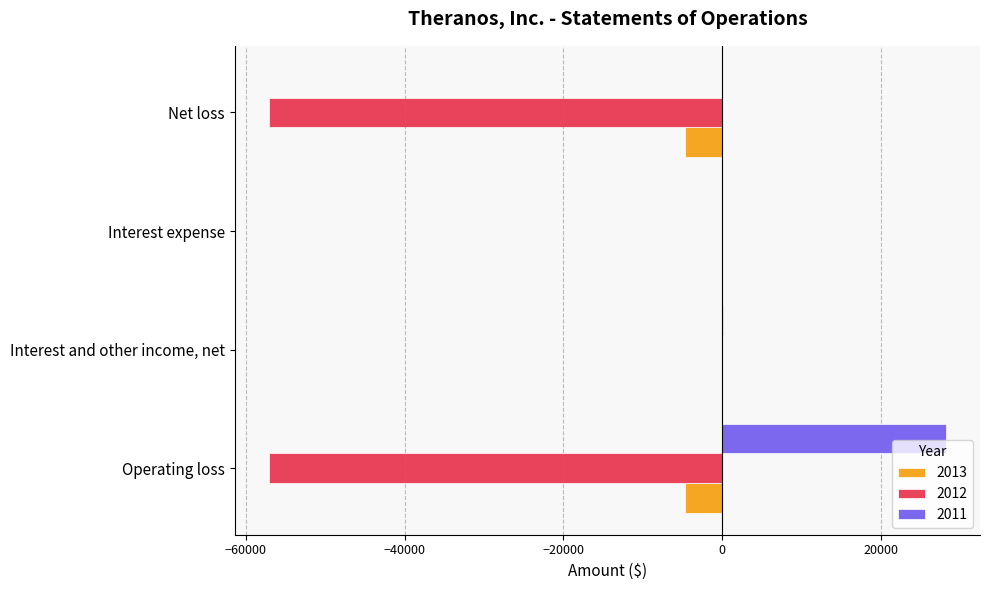

At which category does the chart reach its peak across all series?

Operating loss